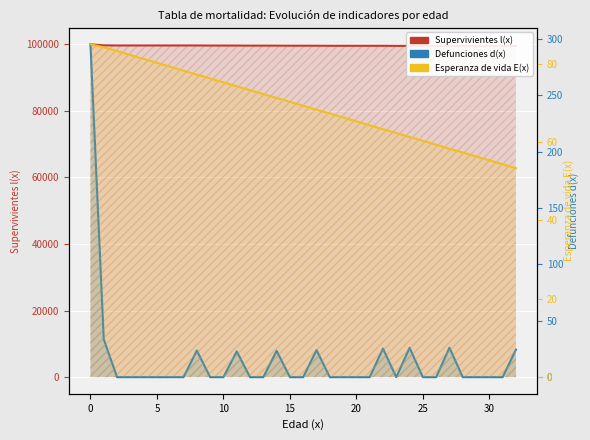

What is the average value of the Supervivientes l(x) series?

99609.0